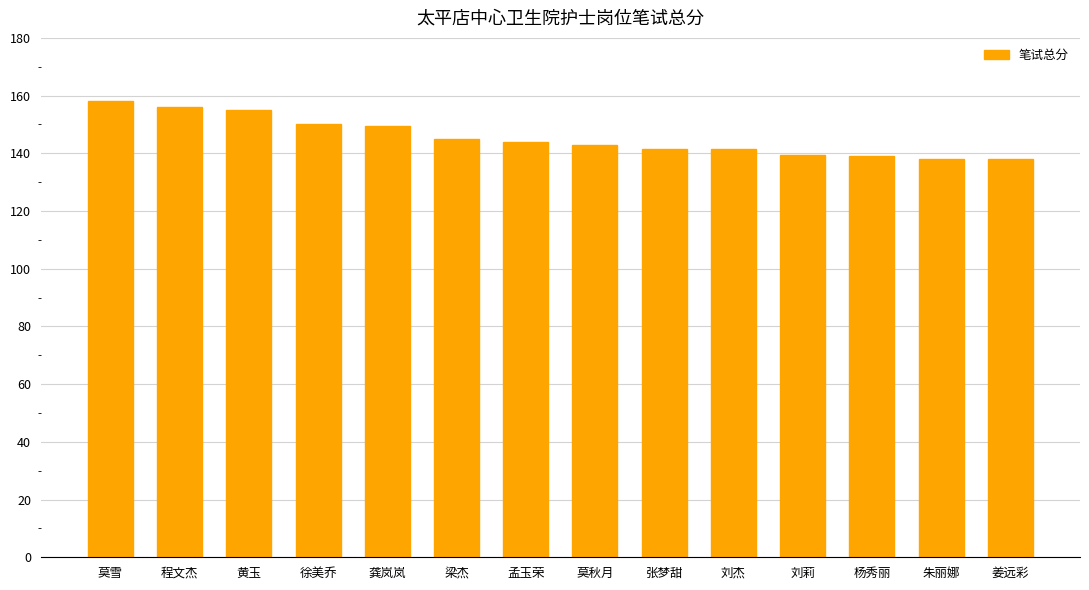

What position from the left is 孟玉荣?

7